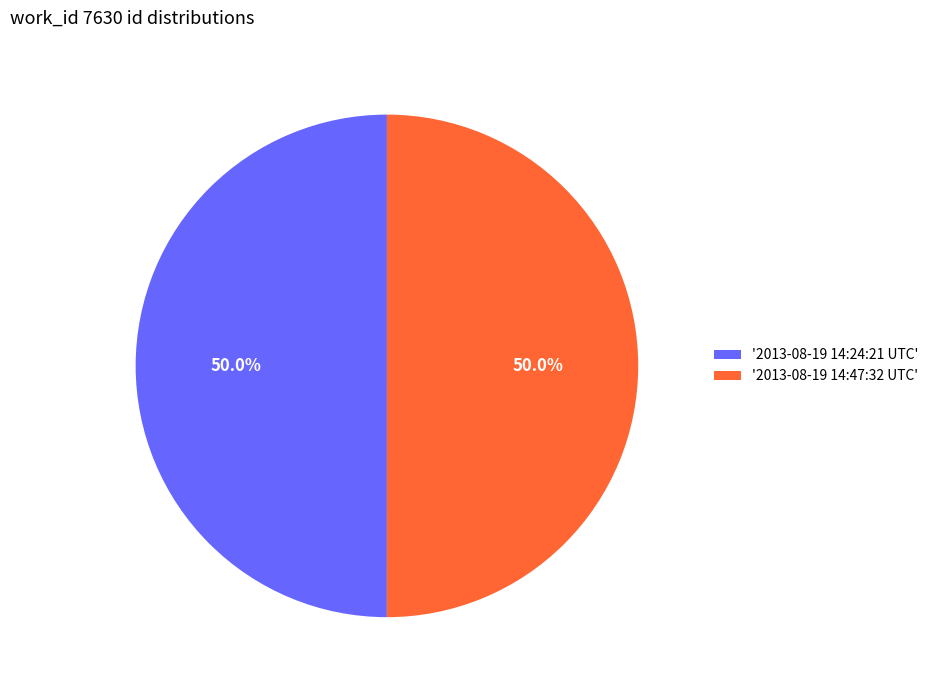

What percentage do '2013-08-19 14:47:32 UTC' and '2013-08-19 14:24:21 UTC' together represent?

100.0%